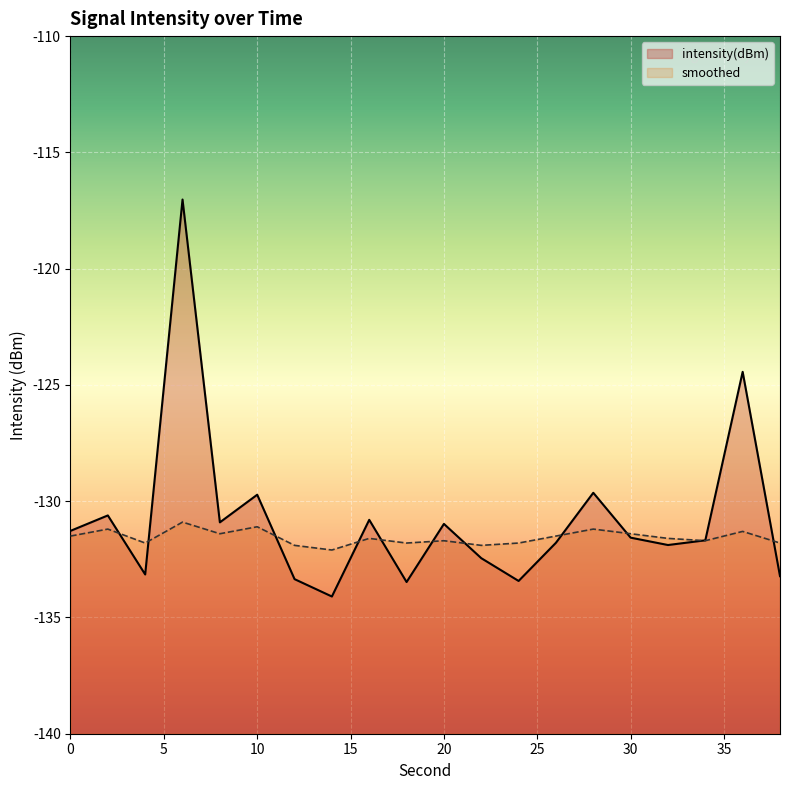

Where is smoothed nearest to the value -131?

6